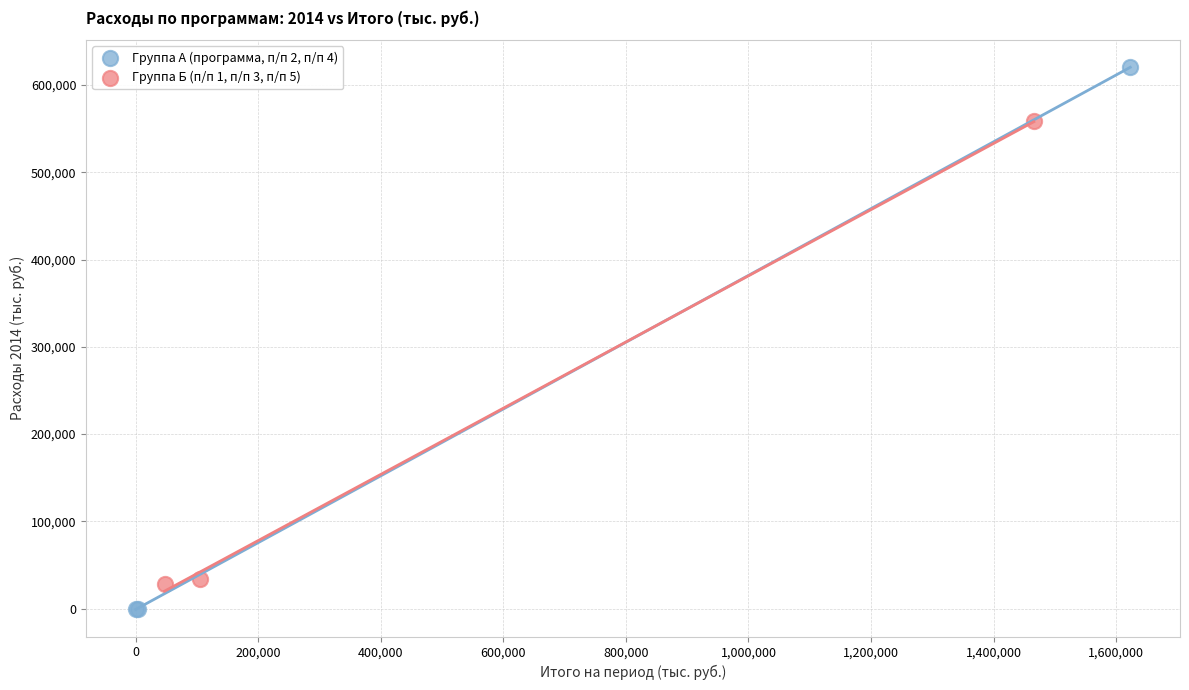

Which series has the widest spread of Y values?

Группа А (программа, п/п 2, п/п 4)